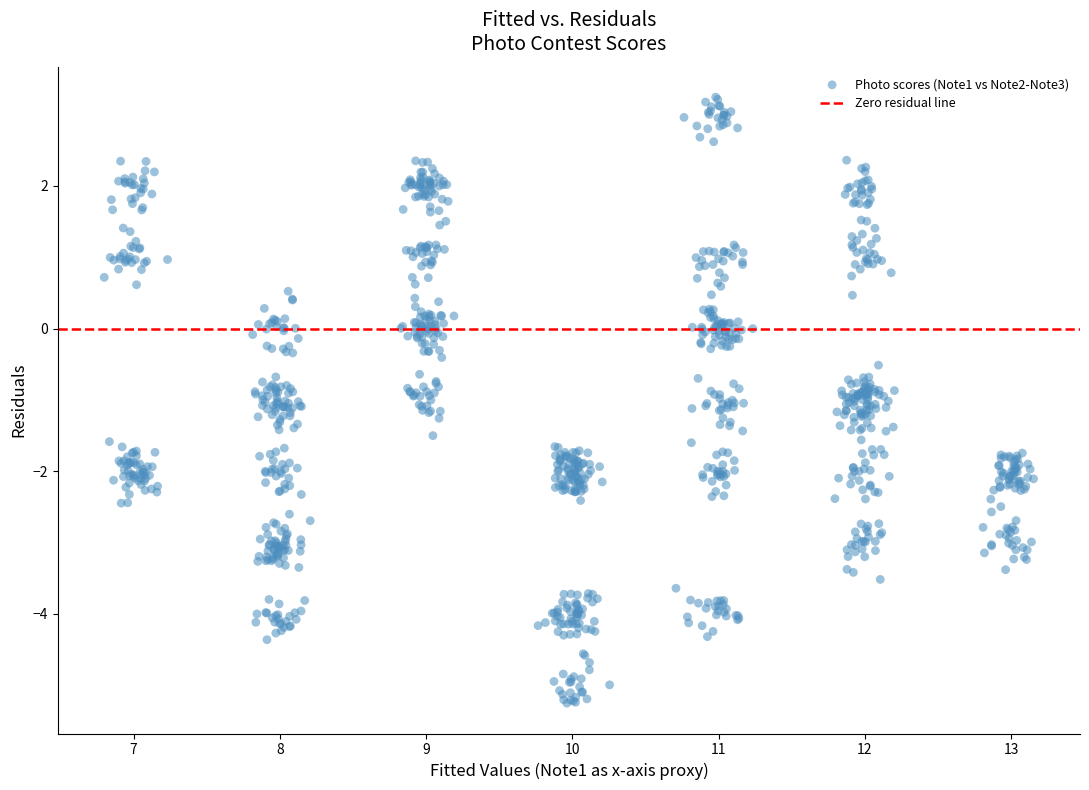

What is the range of Y values (max minus min)?

8.5